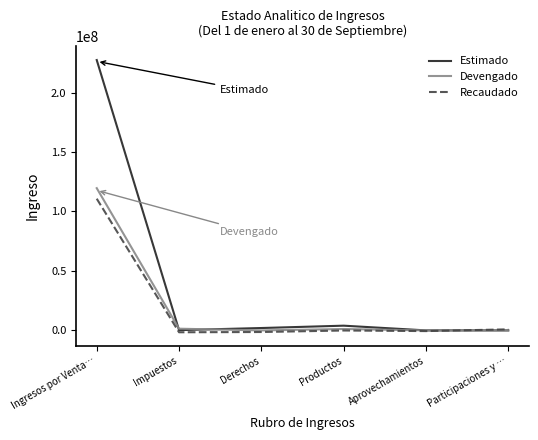

What is the smallest value displayed?

-2114663.9